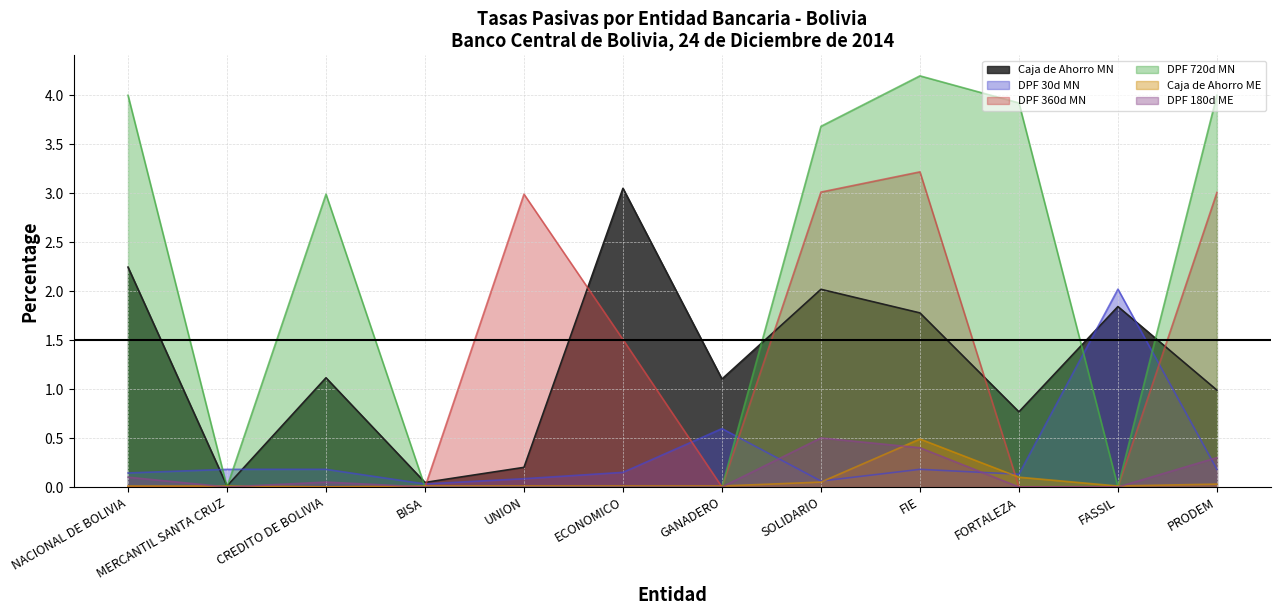

In DPF 180d ME, how many points are lower than both neighbors (excluding endpoints)?

1